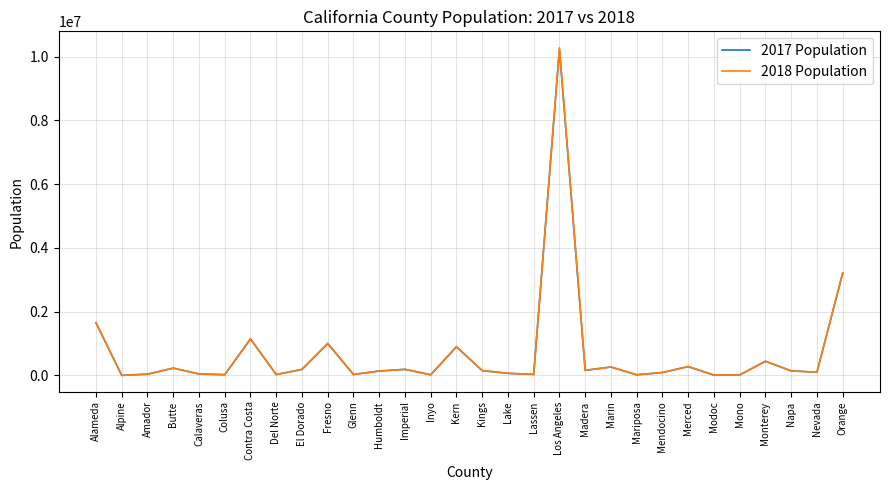

At which category does the chart reach its peak across all series?

Los Angeles